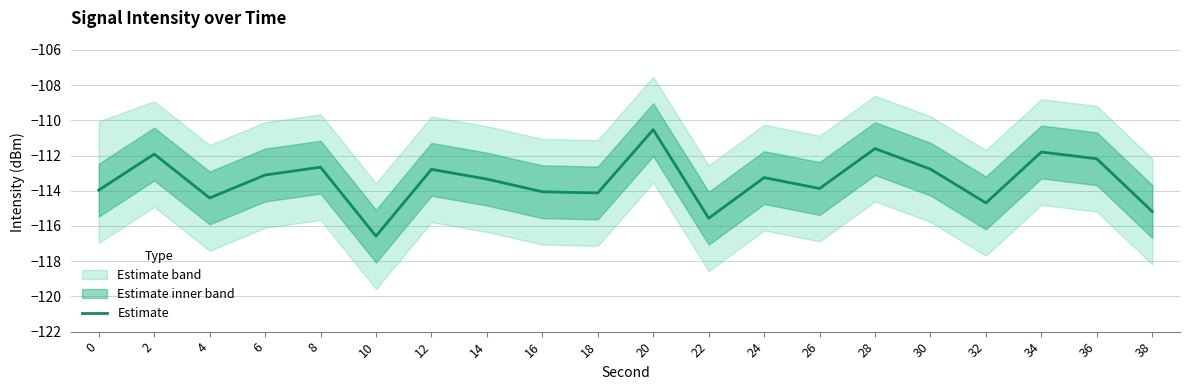

What is the minimum value shown in the chart?

-116.6